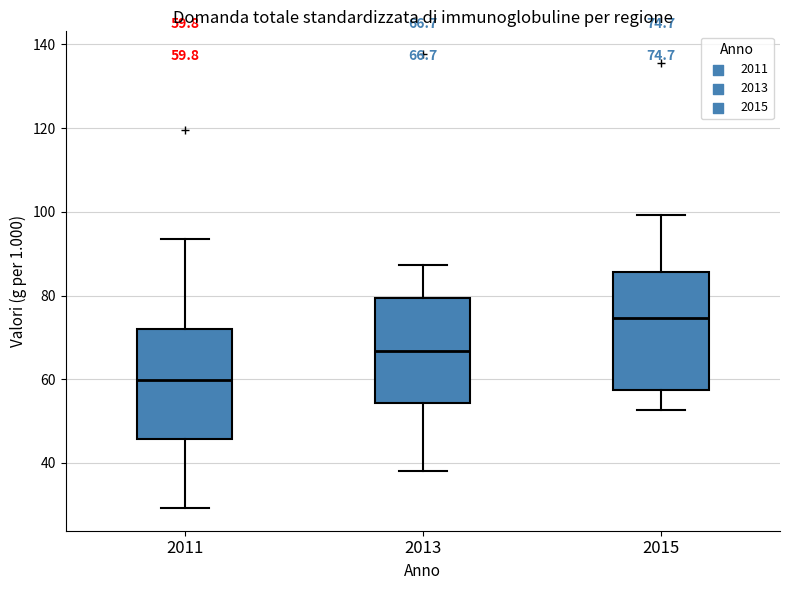

Which box has the highest median line?

2015